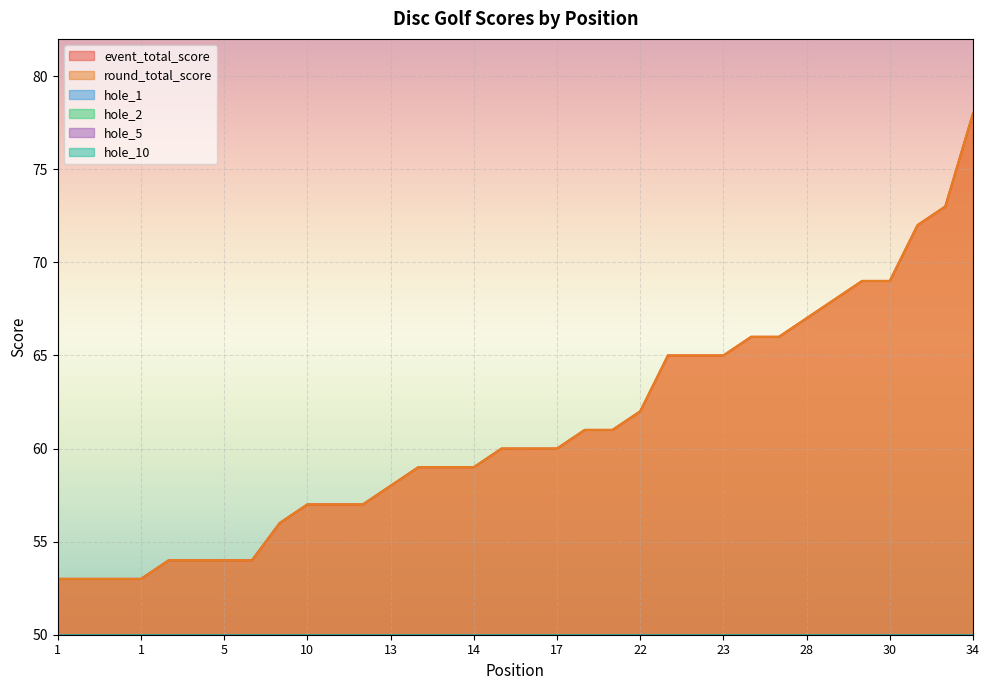

At which label is hole_5 closest to 4?

1